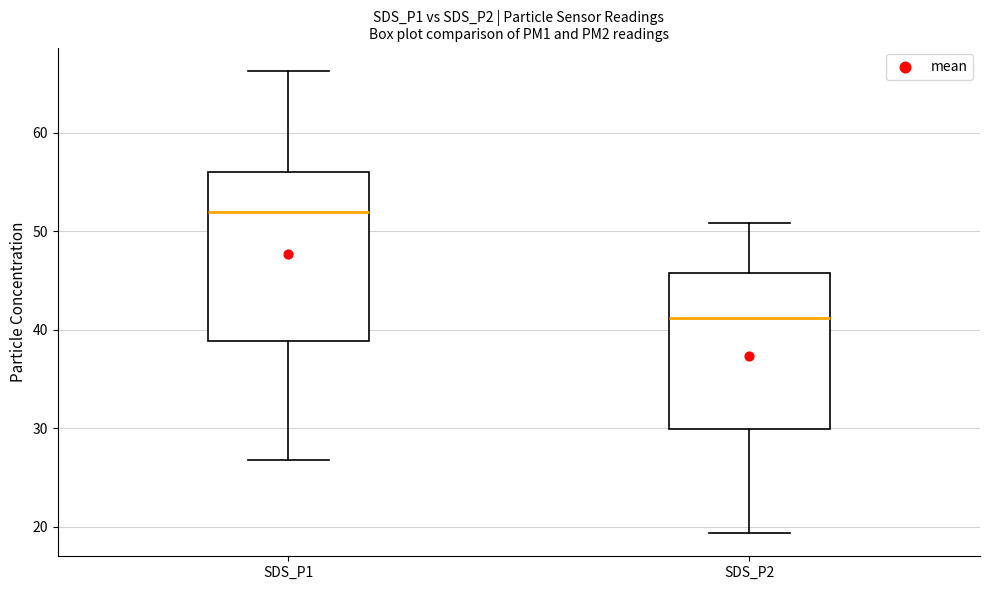

Where does the lower whisker of the box for SDS_P2 end on the y-axis? The values are not printed on the chart, so give them approximately, as read against the axis.

19